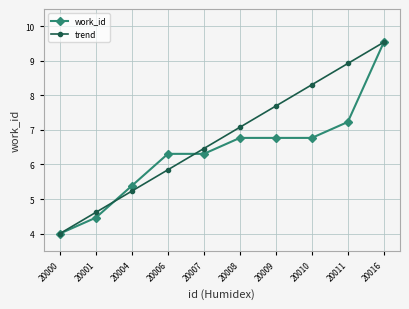

Which series has the largest total across all categories?

trend